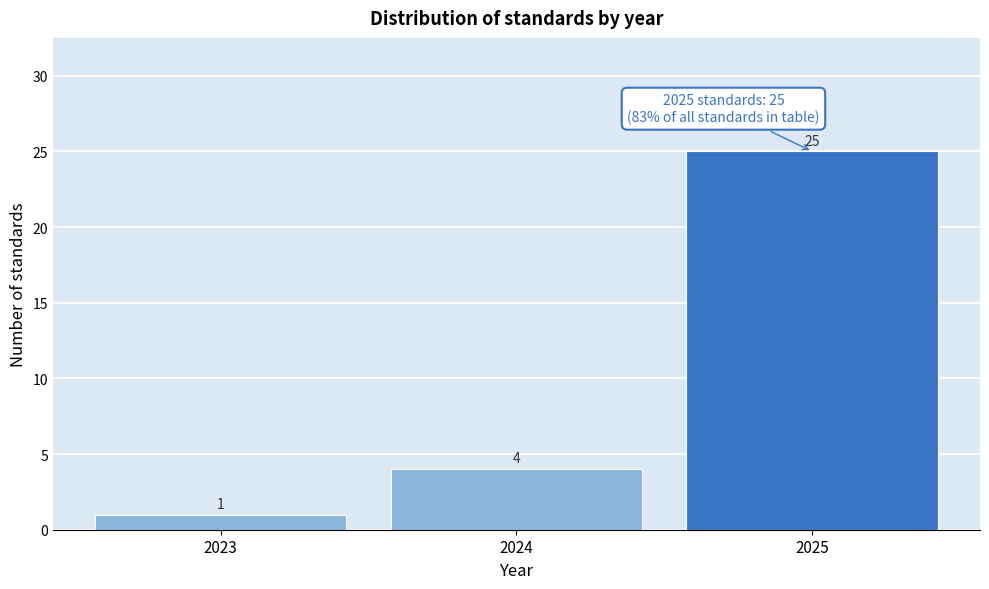

Reading left to right, extract all data points from this chart.

2023=1	2024=4	2025=25